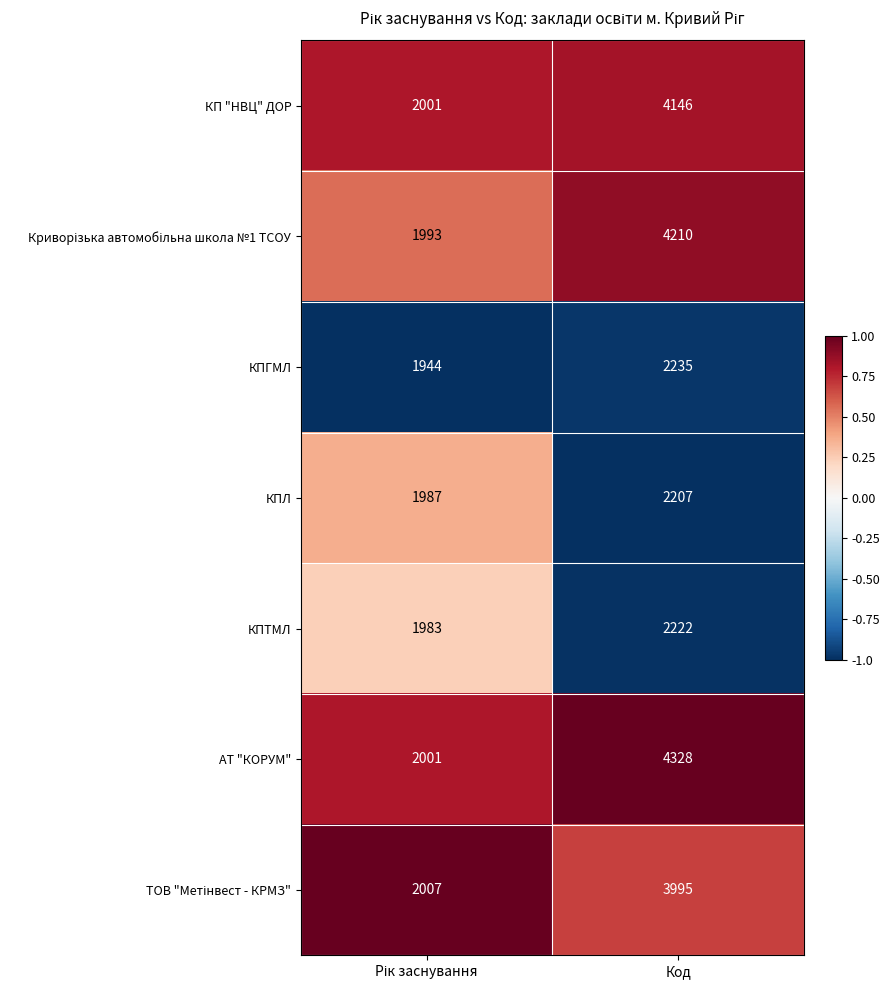

Which series has the largest total across all categories?

АТ "КОРУМ"